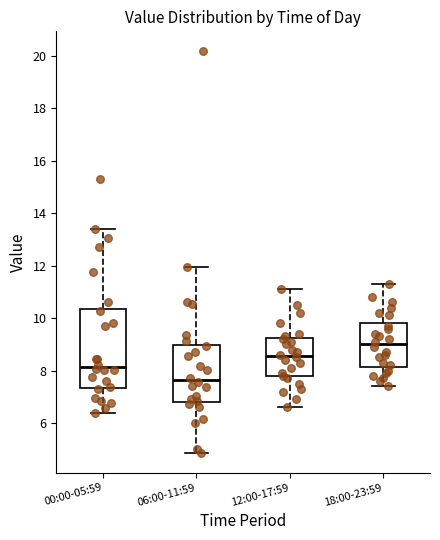

Reading left to right, transcribe this box plot: for each box, give where its median line is, the range the box spans, and where its two whiskers end, as read against the y-axis. The values are not printed on the chart, so give them approximately, as read against the axis.

00:00-05:59: median 8.2, box 7.4 to 10.4, whiskers 6.4 to 13.4
06:00-11:59: median 7.6, box 6.8 to 9.0, whiskers 4.8 to 12.0
12:00-17:59: median 8.6, box 7.8 to 9.2, whiskers 6.6 to 11.2
18:00-23:59: median 9.0, box 8.2 to 9.8, whiskers 7.4 to 11.4